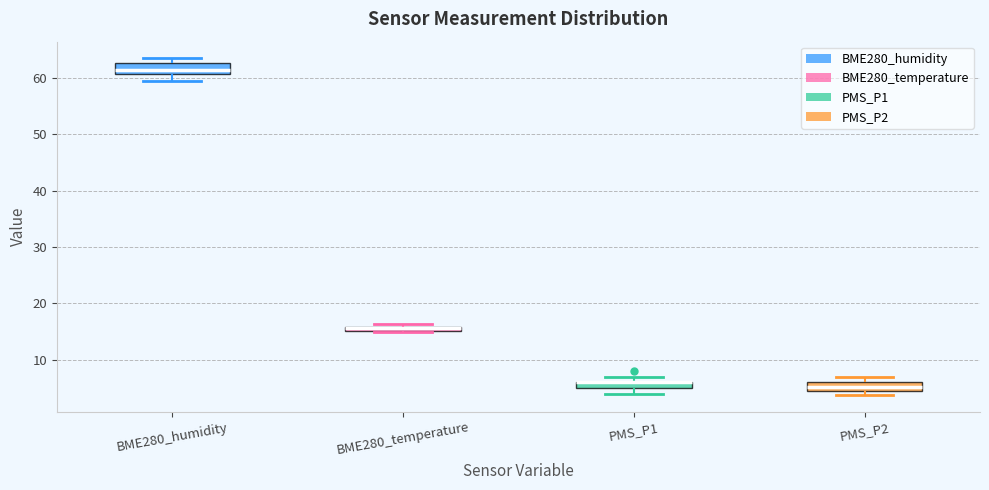

Where is the upper edge of the box for BME280_humidity on the y-axis? The values are not printed on the chart, so give them approximately, as read against the axis.

63